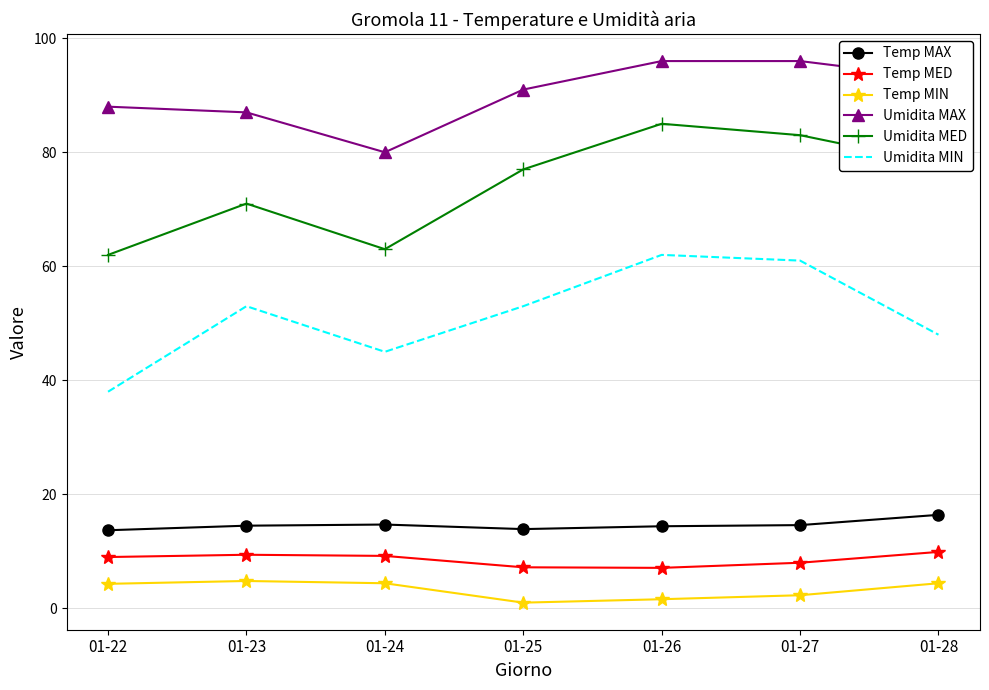

Which series has the widest spread of values?

Umidita MIN